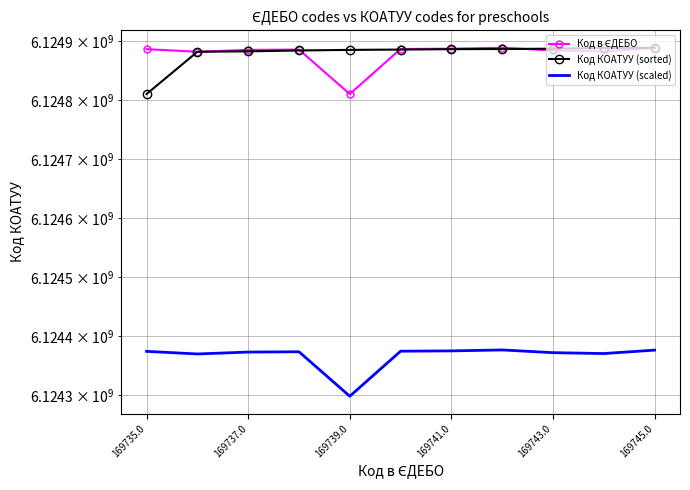

At how many categories does at least one series exceed 6124635305?

11